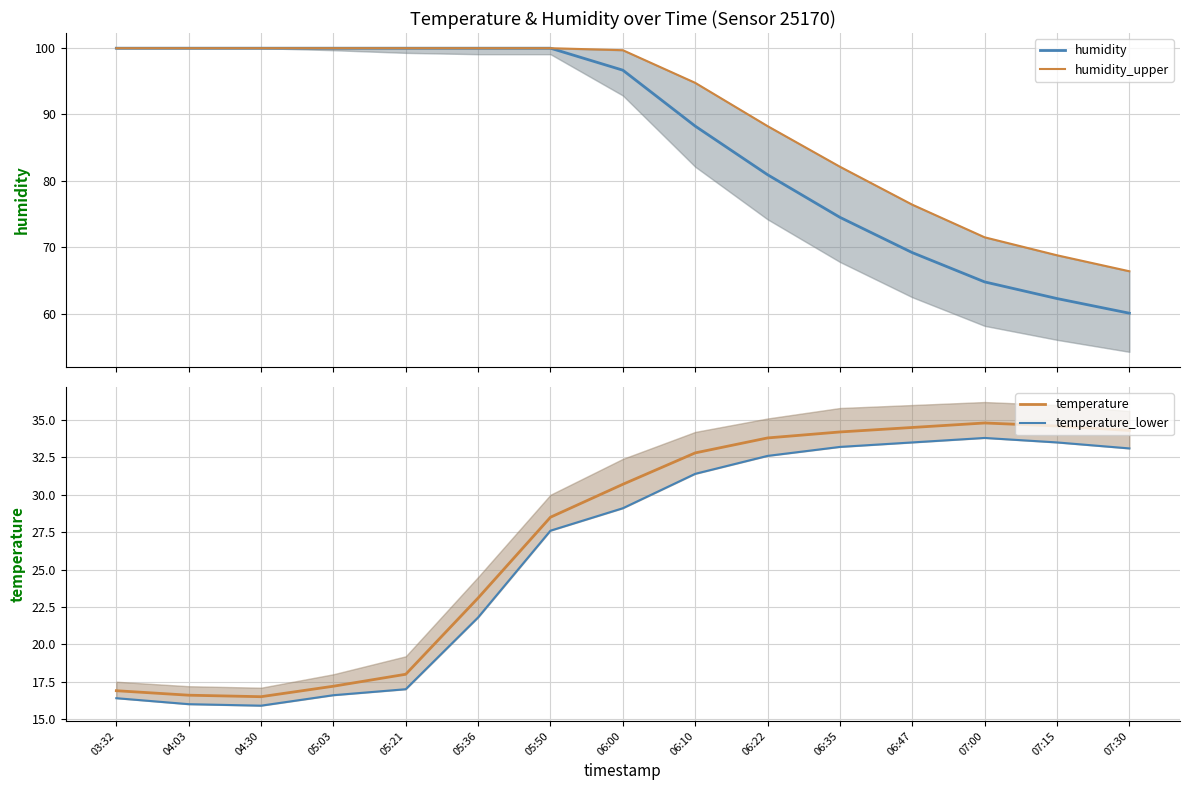

Rank the series by their maximum value, from lowest to highest.

temperature_lower, temperature, humidity, humidity_upper